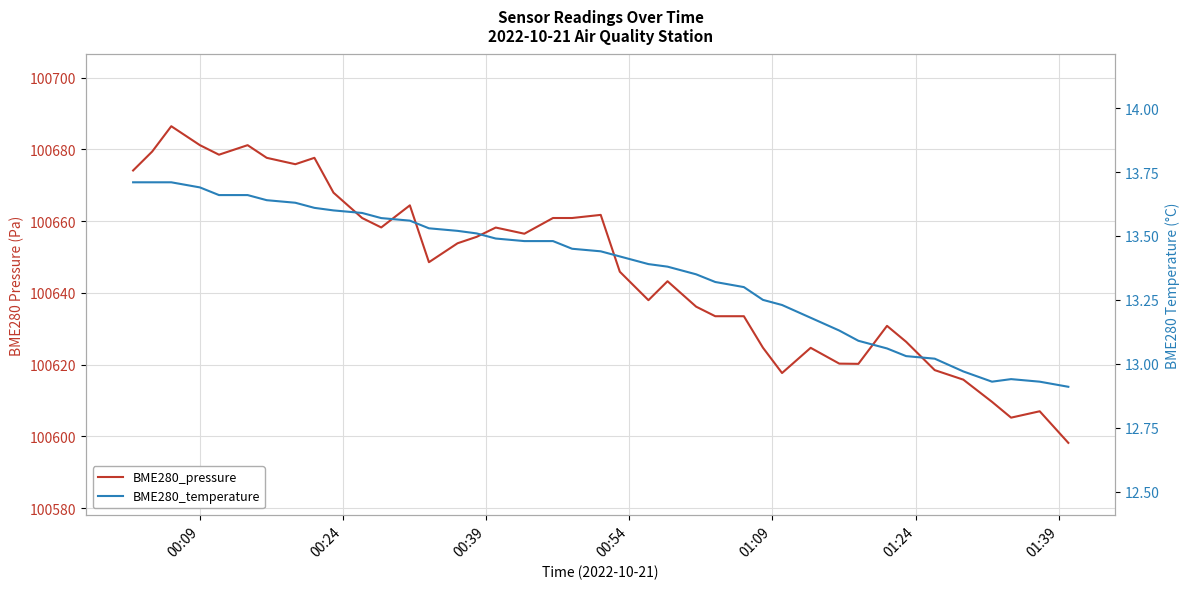

At how many categories does at least one series exceed 11600?

40